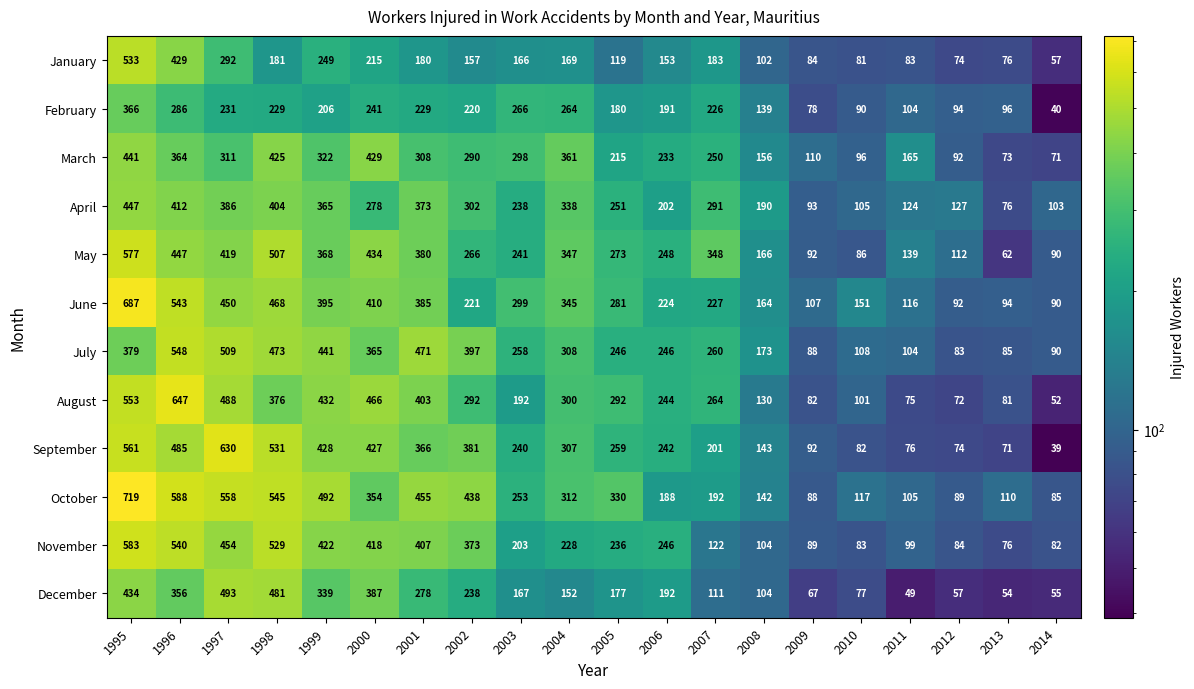

Where is April nearest to the value 261?

2005